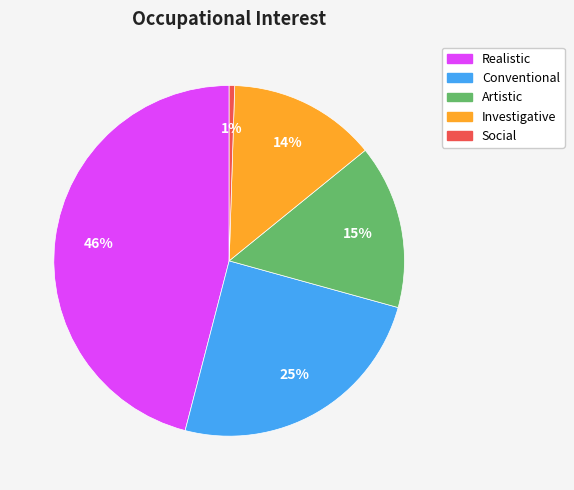

How many slices are in this pie chart?

5